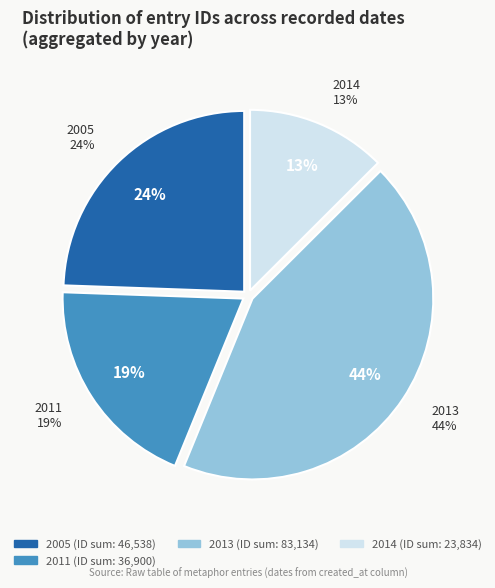

Does 2013-05-07 account for over 50% of the chart?

No